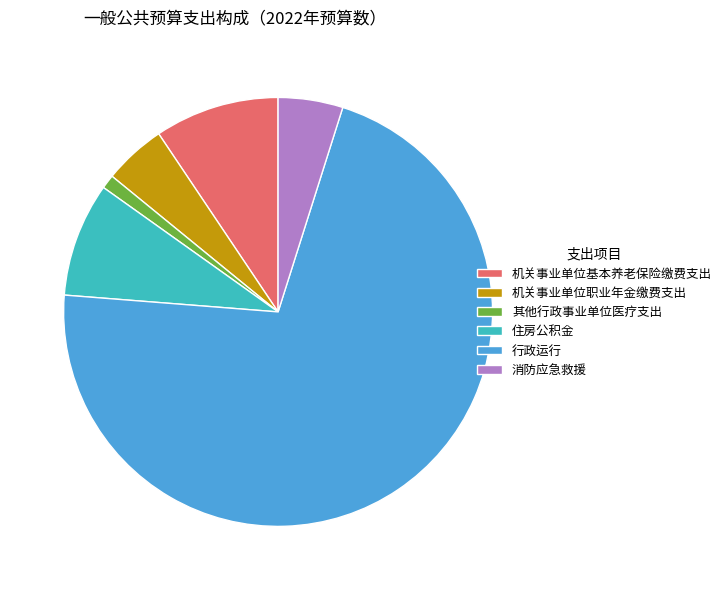

Do 机关事业单位职业年金缴费支出 and 行政运行 together represent more than half of the pie?

Yes